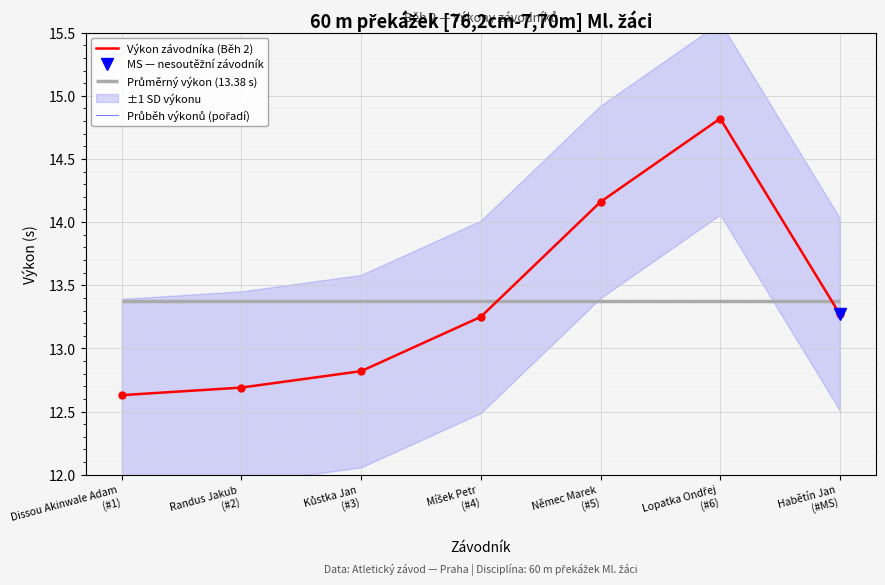

What is the maximum value for Průběh výkonů (pořadí)?

14.8